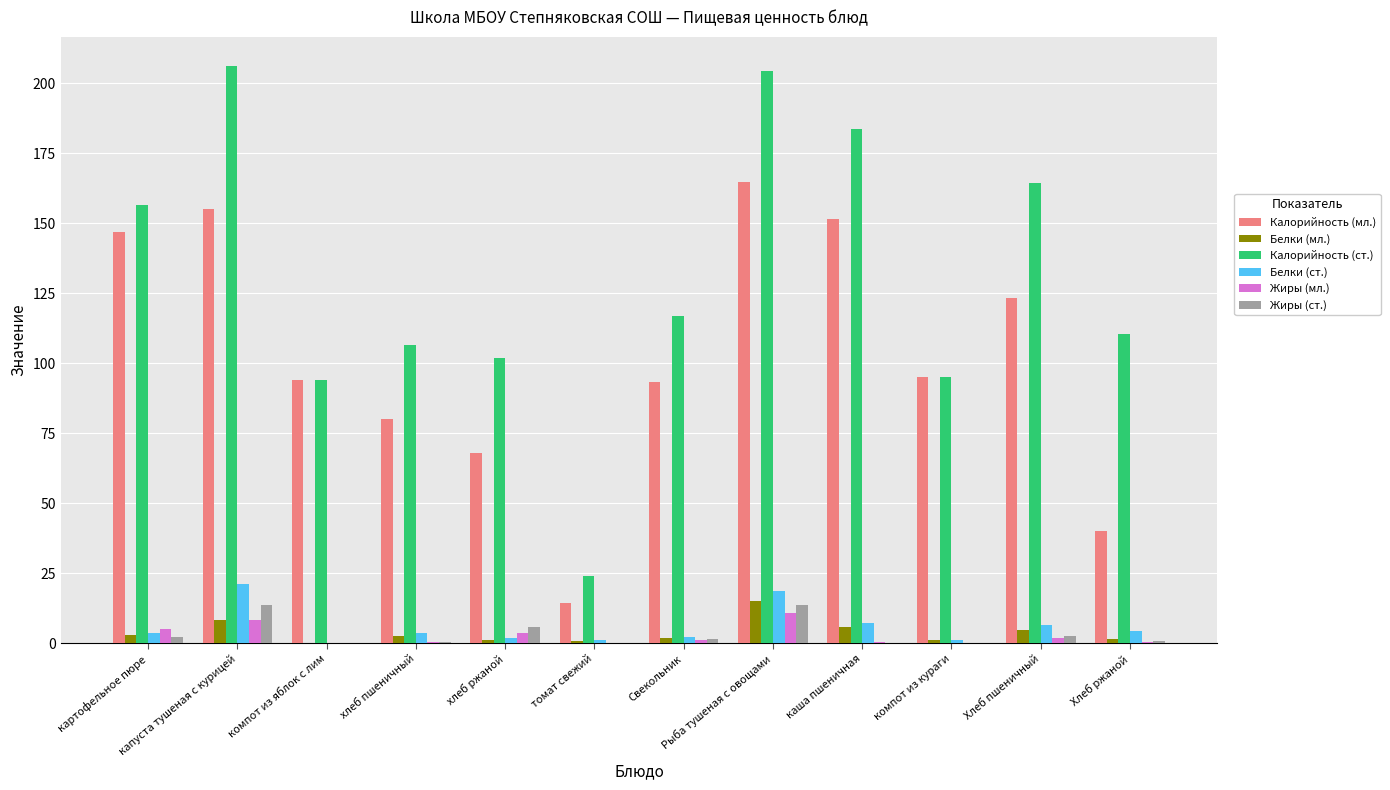

What is the sum of all Калорийность (мл.) values?

1226.7